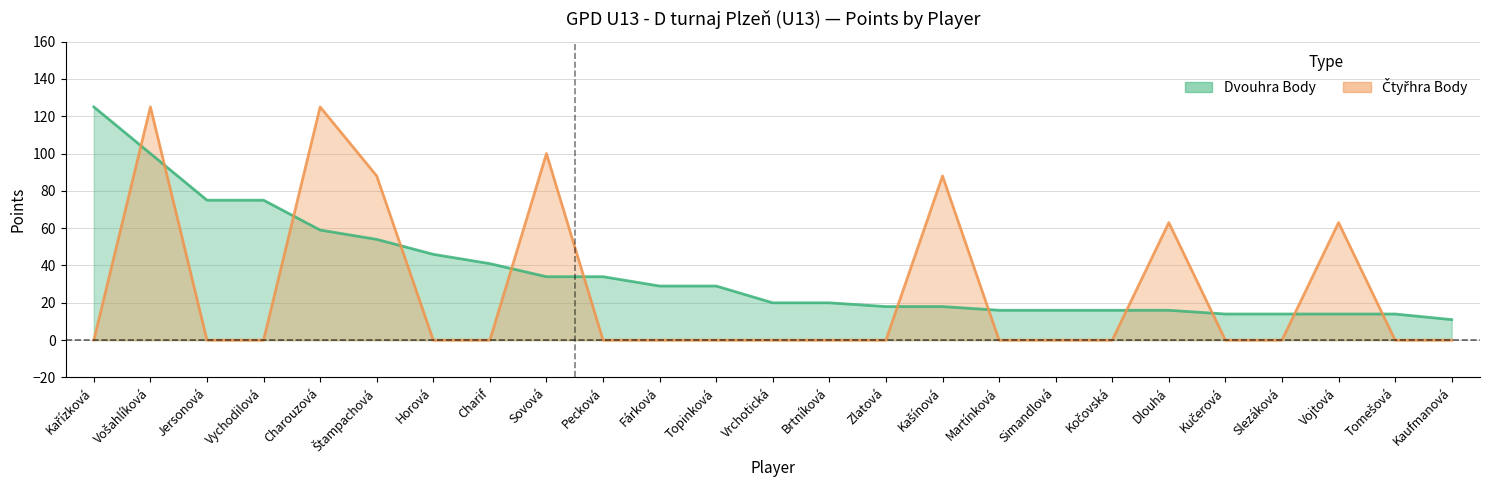

After their last crossing, which series has the higher values: Čtyřhra Body or Dvouhra Body?

Dvouhra Body